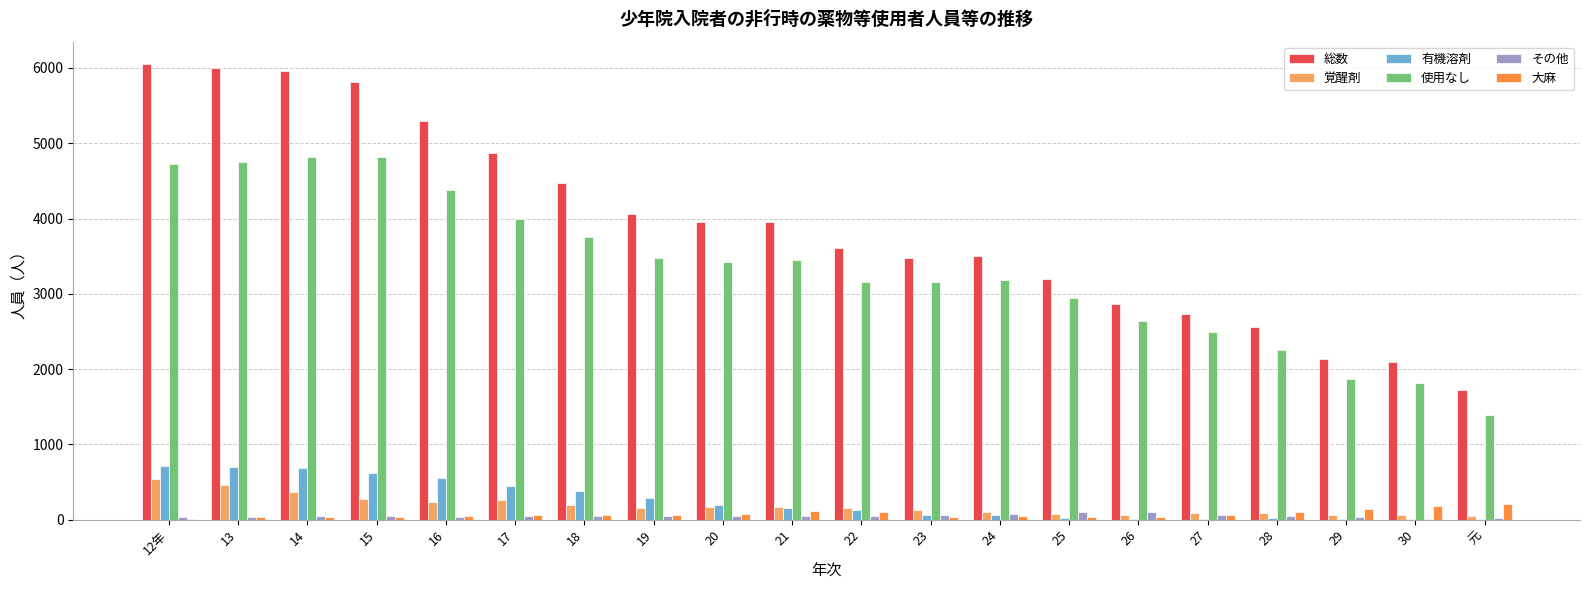

What is the highest value of the 有機溶剤 series?

720